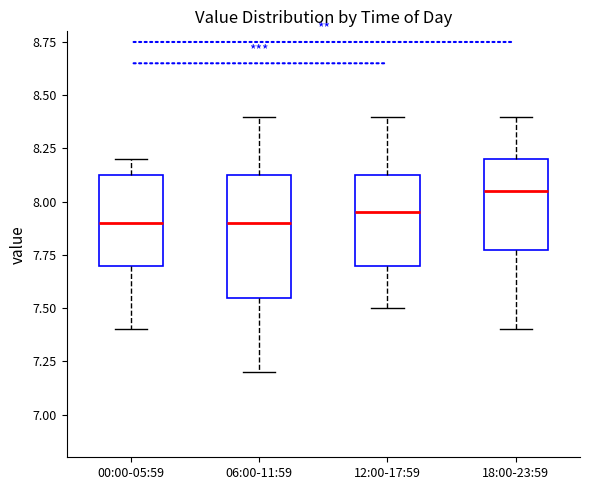

Where is the lower edge of the box for 00:00-05:59 on the y-axis? The values are not printed on the chart, so give them approximately, as read against the axis.

7.70